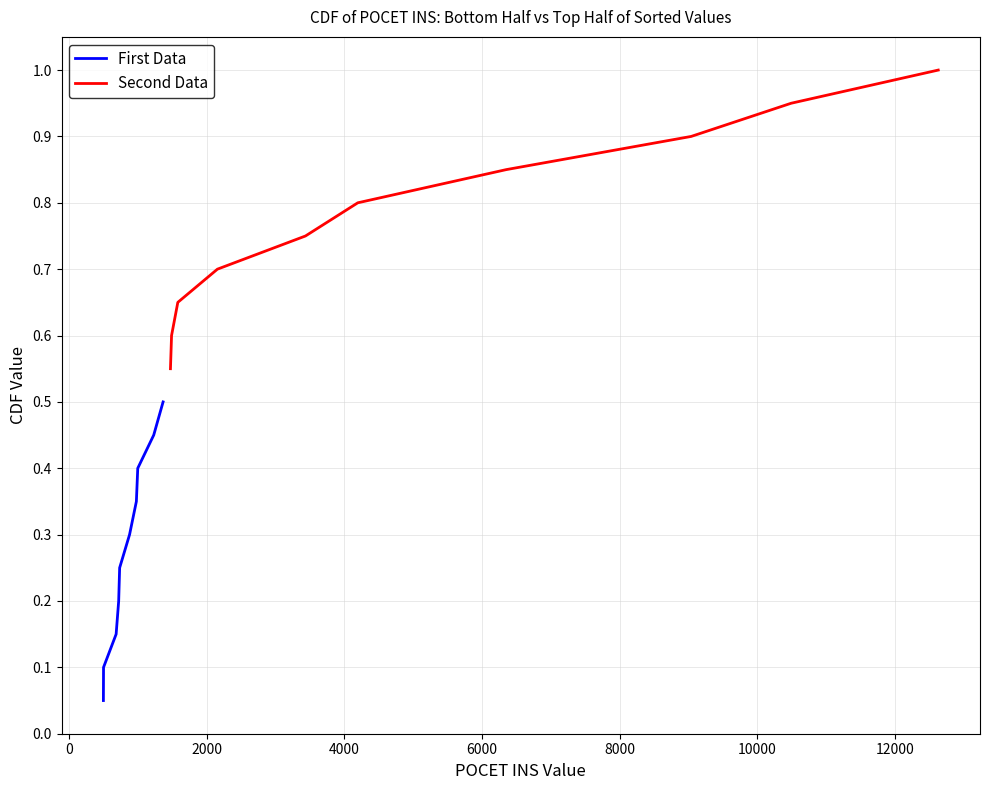

How many lines are shown in the chart?

2